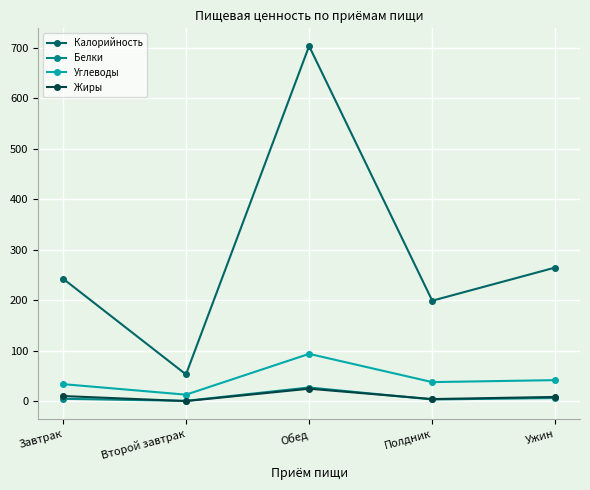

True or false: Калорийность has a value of 62.0 at Ужин.

False